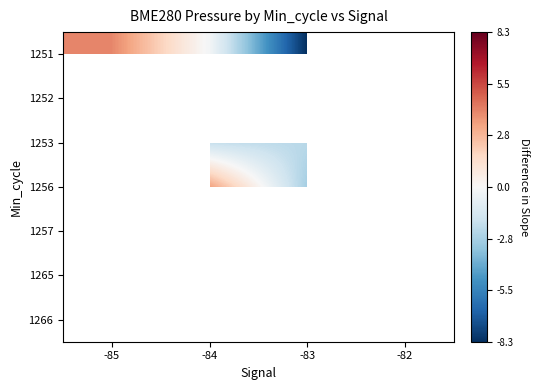

True or false: 1251 has a value of 4.0 at -85.

True